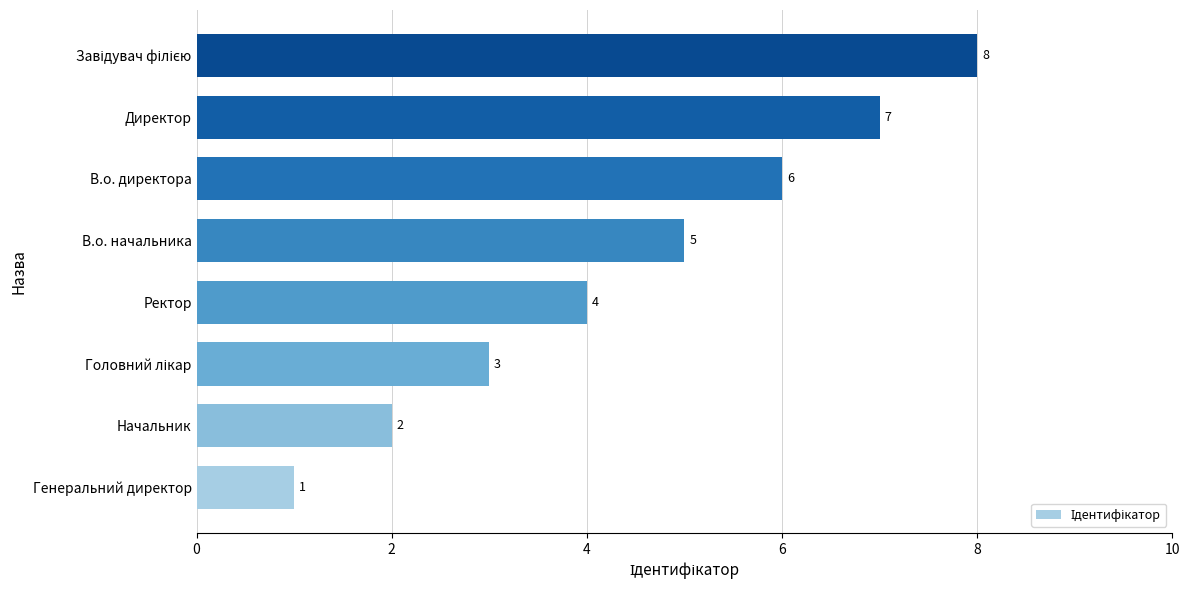

The chart shows a value of 0 at Генеральний директор. True or false?

False